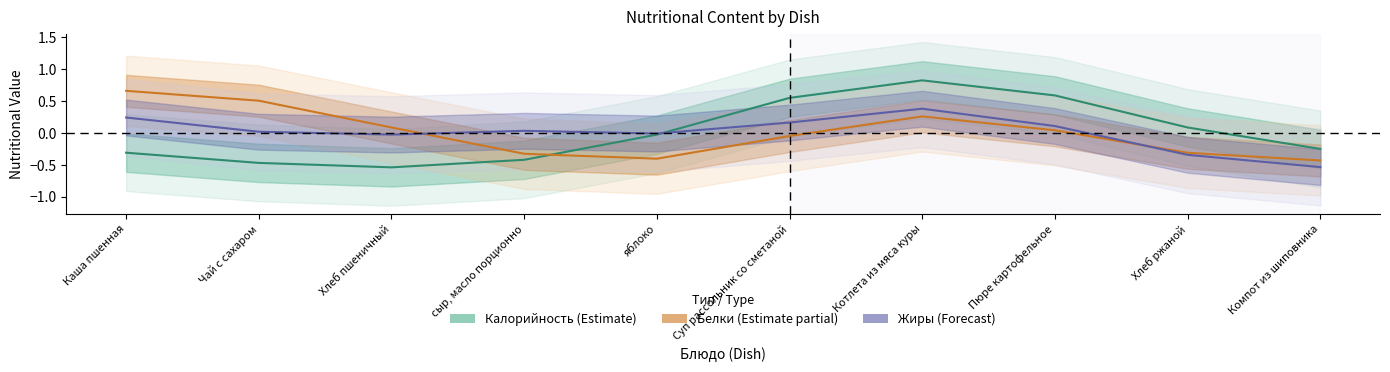

Reading left to right, transcribe all the data shown in this chart.

Калорийность (Estimate): Каша пшенная=-0.3	Чай с сахаром=-0.5	Хлеб пшеничный=-0.5	сыр, масло порционно=-0.4	яблоко=-0.0	Суп рассольник со сметаной=0.5	Котлета из мяса куры=0.8	Пюре картофельное=0.6	Хлеб ржаной=0.1	Компот из шиповника=-0.3
Белки (Estimate partial): Каша пшенная=0.7	Чай с сахаром=0.5	Хлеб пшеничный=0.1	сыр, масло порционно=-0.3	яблоко=-0.4	Суп рассольник со сметаной=-0.1	Котлета из мяса куры=0.3	Пюре картофельное=0.0	Хлеб ржаной=-0.3	Компот из шиповника=-0.4
Жиры (Forecast): Каша пшенная=0.2	Чай с сахаром=0.0	Хлеб пшеничный=-0.0	сыр, масло порционно=0.0	яблоко=-0.0	Суп рассольник со сметаной=0.2	Котлета из мяса куры=0.4	Пюре картофельное=0.1	Хлеб ржаной=-0.3	Компот из шиповника=-0.5